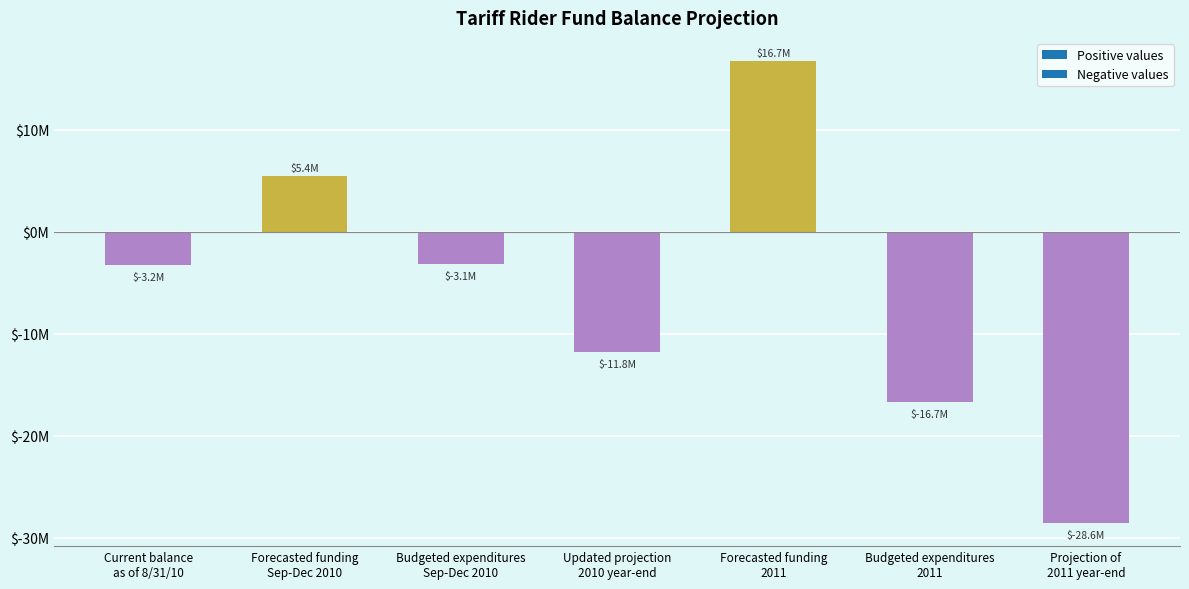

List the labels in order of value, largest first.

Forecasted funding
2011, Forecasted funding
Sep-Dec 2010, Budgeted expenditures
Sep-Dec 2010, Current balance
as of 8/31/10, Updated projection
2010 year-end, Budgeted expenditures
2011, Projection of
2011 year-end